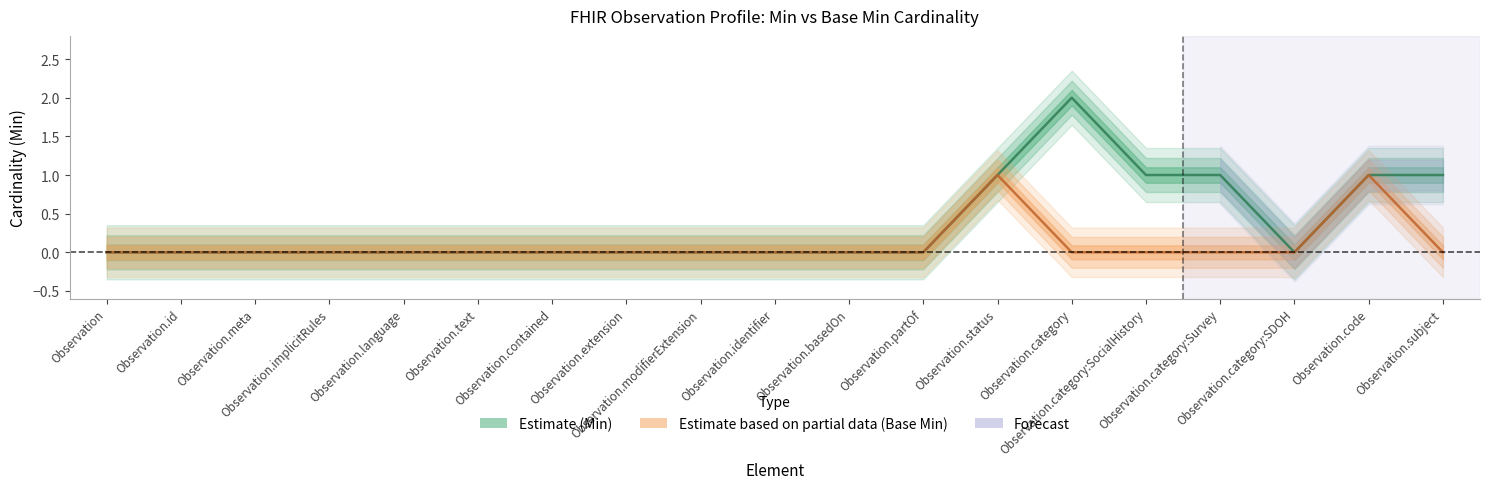

What is the sum of the Min values at Observation.subject and Observation.category:SDOH?

1